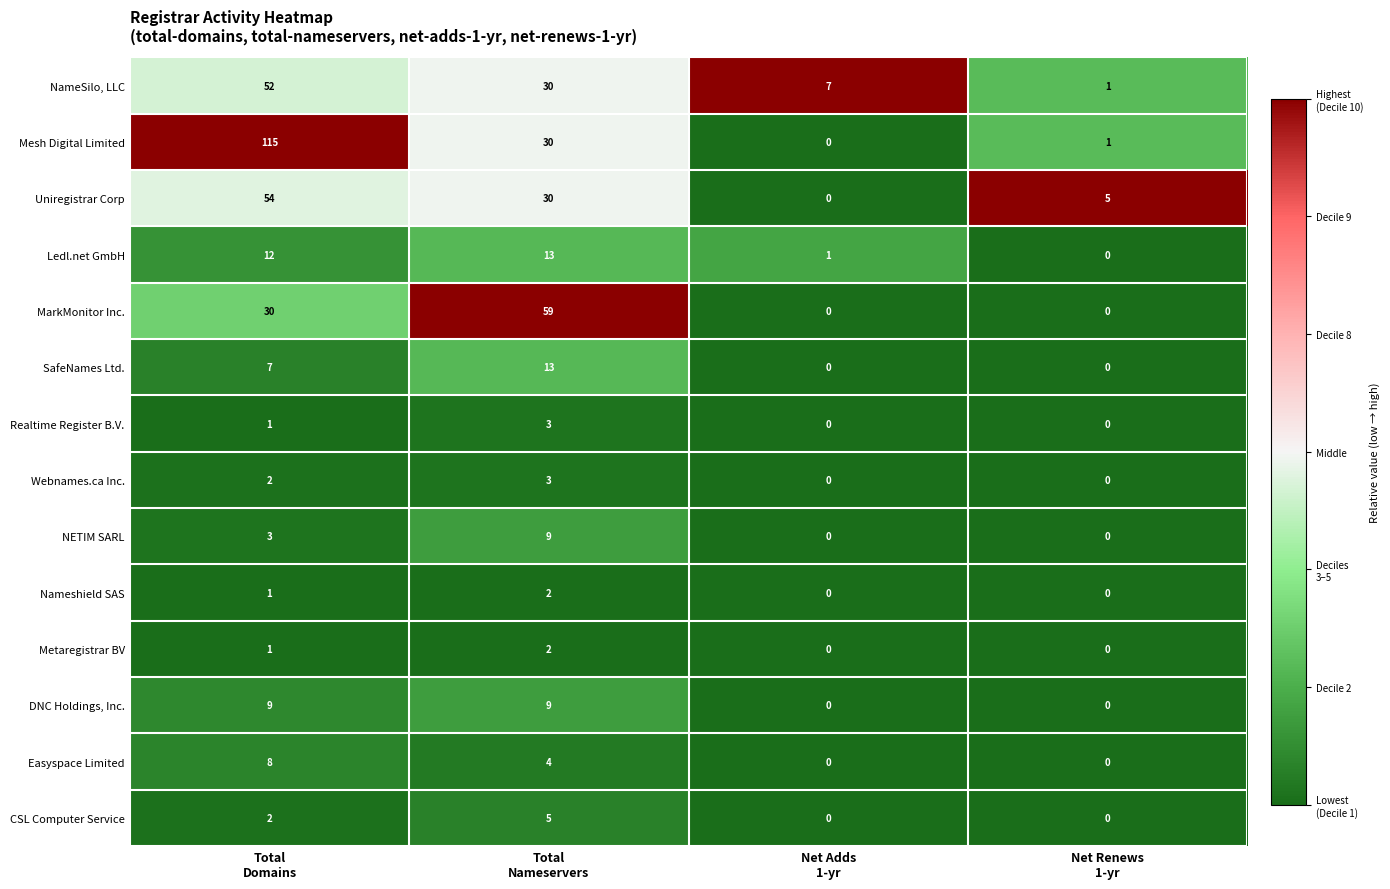

Count the Webnames.ca Inc. values in the range 0 to 3.

4